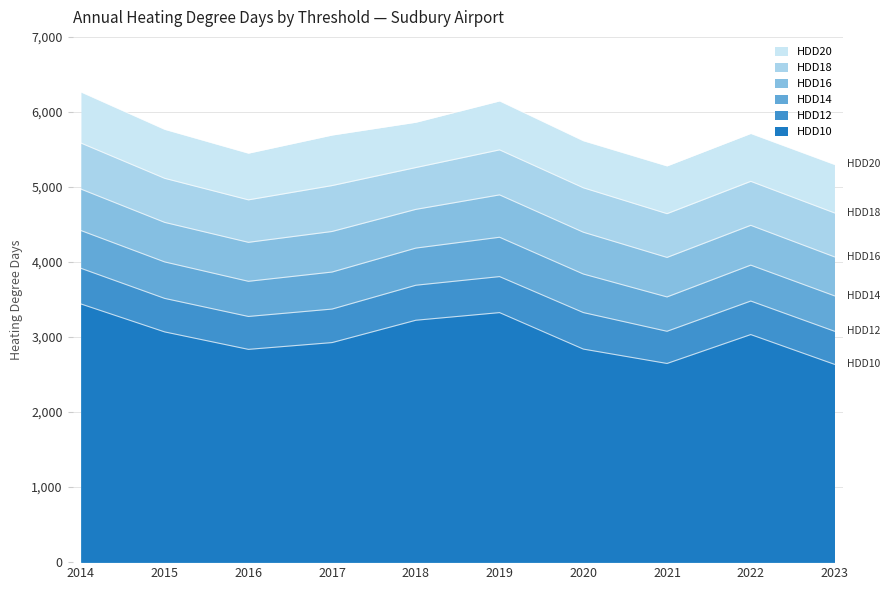

Reading right to left, extract all data points from this chart.

HDD20: 5300.4	5713.4	5280.9	5616.5	6146.7	5862.6	5692.1	5450.6	5768.2	6266.4
HDD18: 4654.0	5074.8	4644.1	4989.0	5494.4	5258.7	5018.5	4828.1	5115.1	5584.9
HDD16: 4068.4	4488.7	4060.8	4397.1	4894.4	4701.4	4406.8	4262.0	4527.9	4971.6
HDD14: 3549.1	3958.3	3534.2	3839.9	4329.8	4185.3	3866.2	3742.6	4001.0	4419.1
HDD12: 3077.2	3479.8	3076.6	3326.2	3805.4	3690.4	3372.7	3274.2	3514.9	3915.9
HDD10: 2636.2	3033.0	2647.6	2839.5	3325.5	3223.7	2926.1	2835.7	3068.3	3440.7